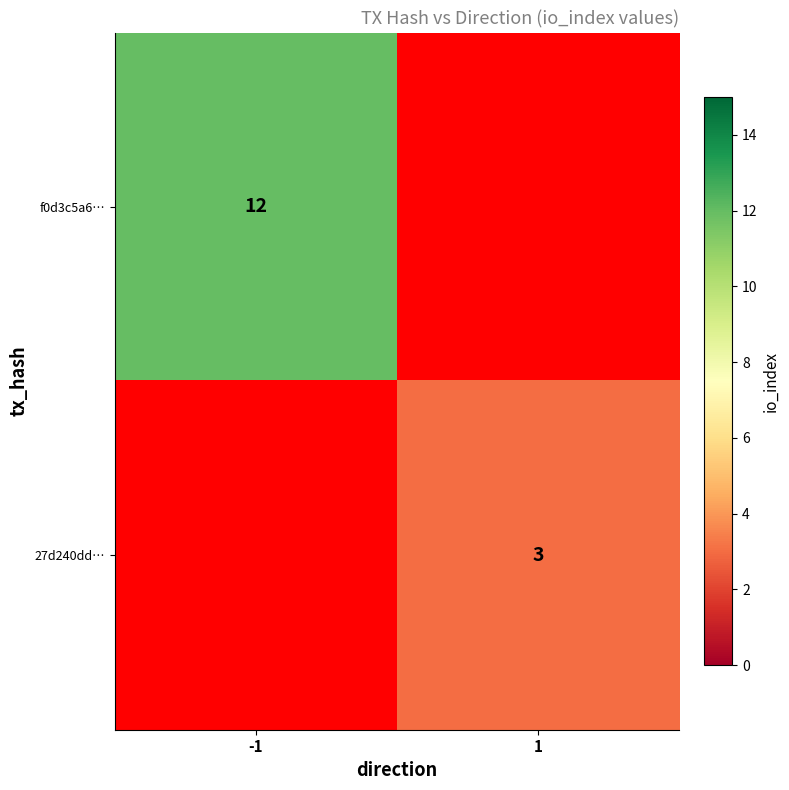

What is the total value across all series at -1?

12